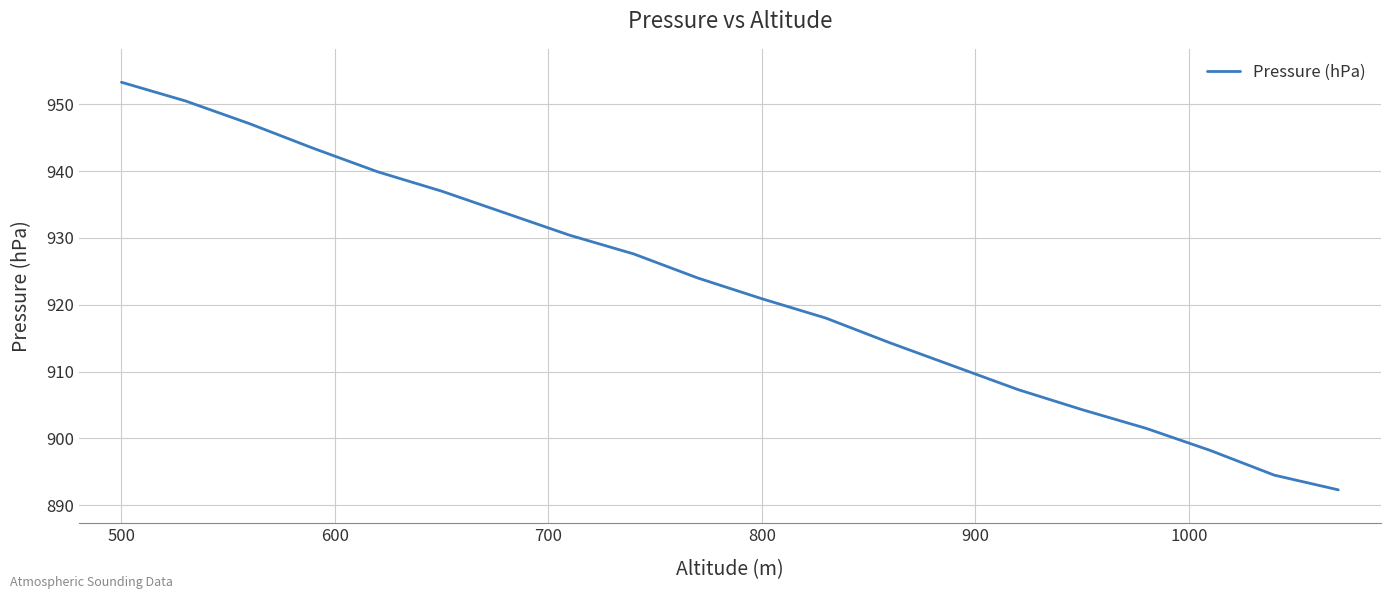

What is the difference between the maximum and minimum values?

61.0